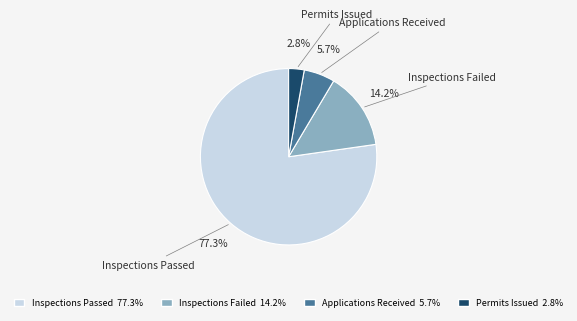

To the nearest percent, what is the average slice percentage?

25%